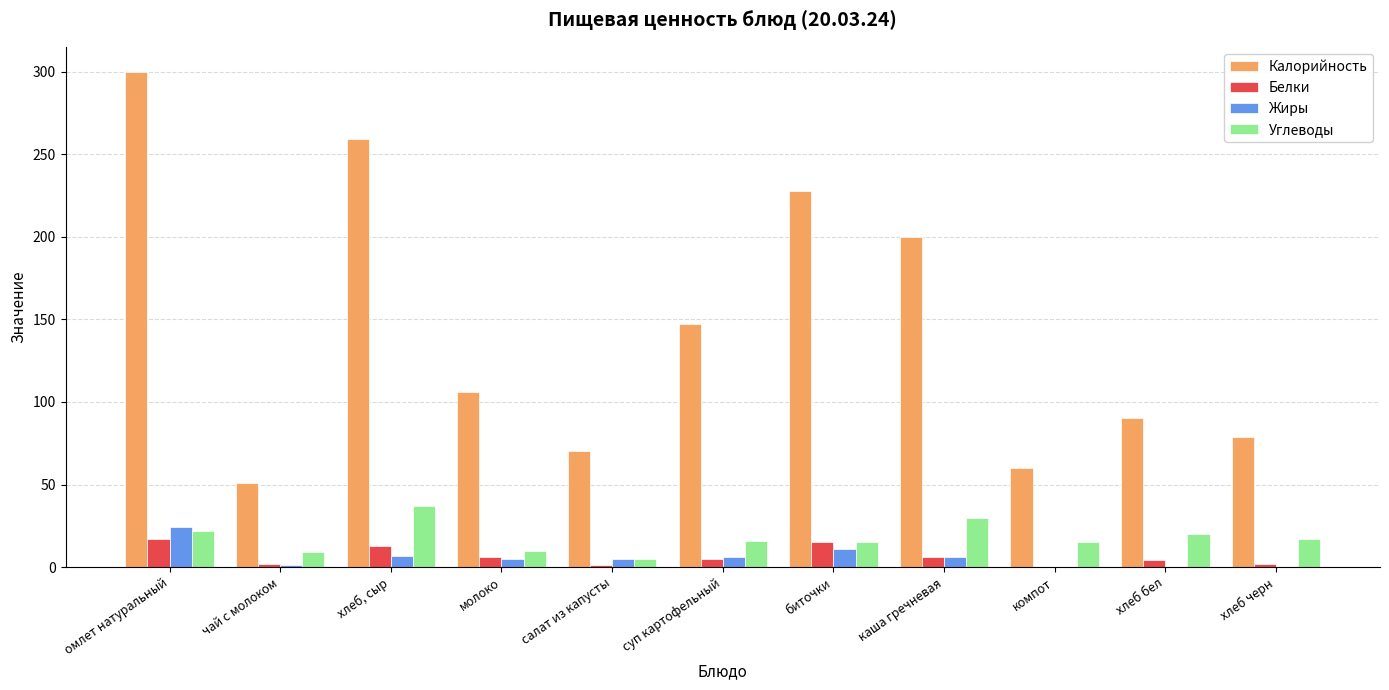

Is the value of Углеводы at компот greater than the value of Жиры at чай с молоком?

Yes